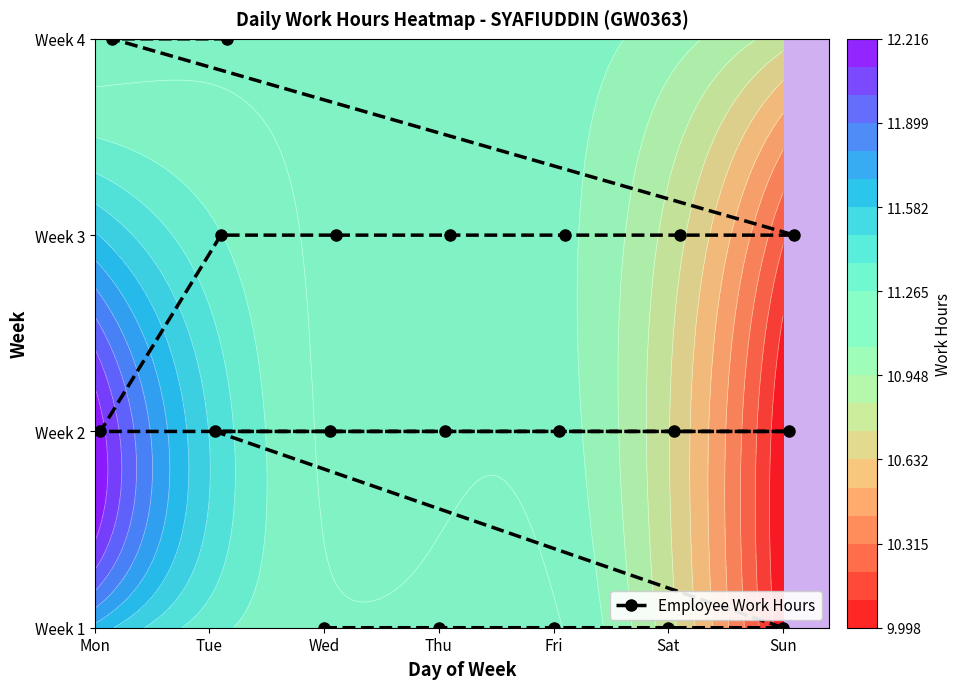

True or false: the data shows 1 at 10.

False